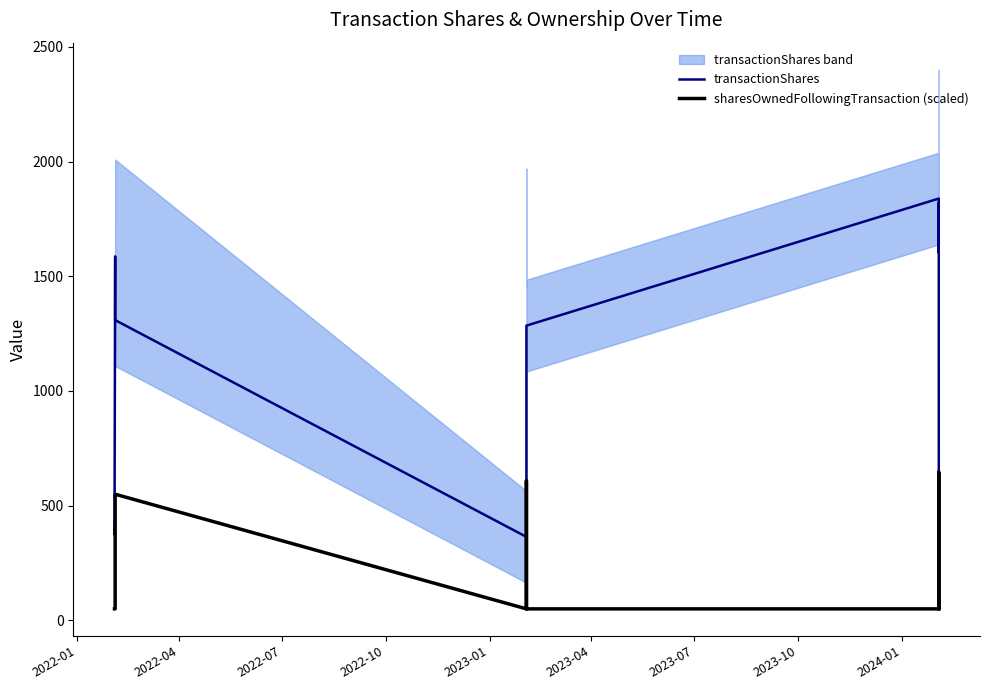

What is the minimum value for transactionShares?

364.0